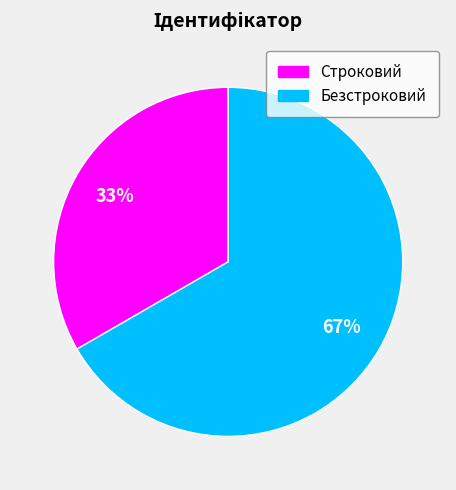

Is it true that Строковий is 33% of the pie?

True